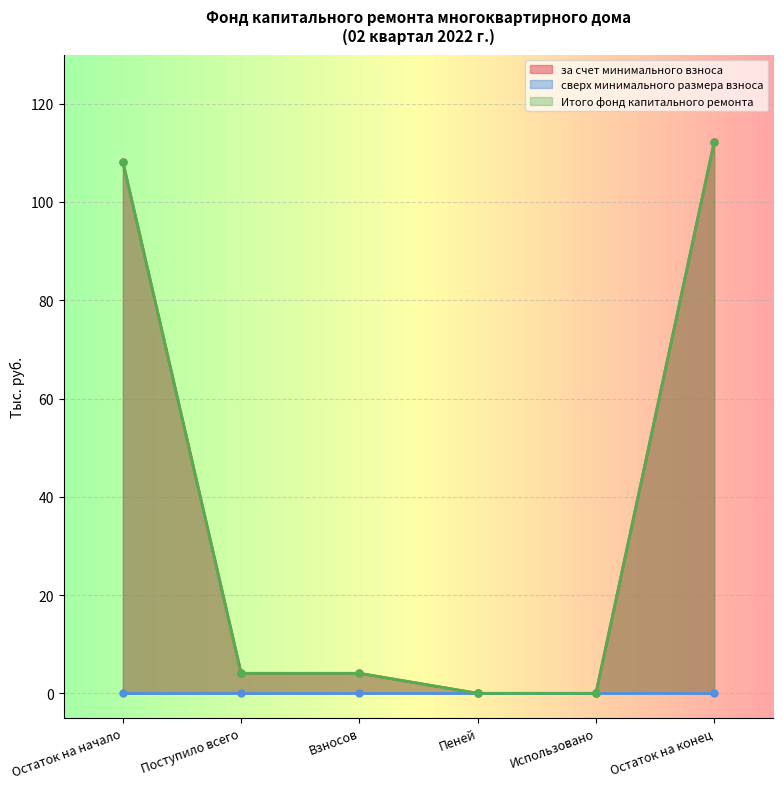

True or false: за счет минимального взноса and Итого фонд капитального ремонта cross at least once.

False